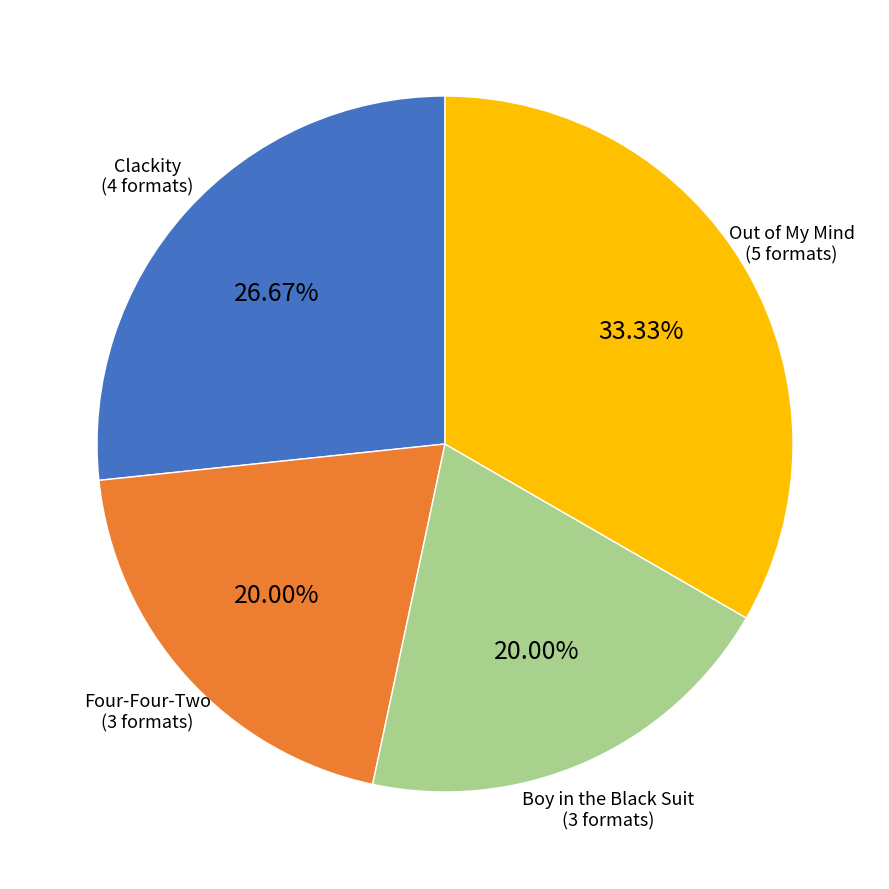

Is there a majority slice in this chart?

No